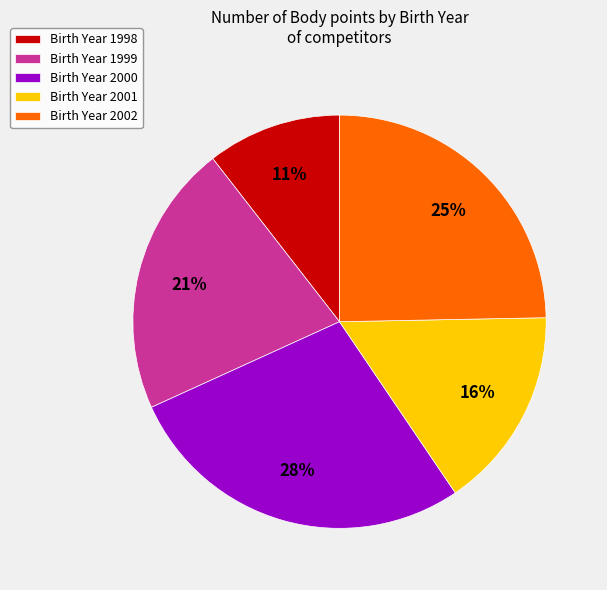

Is the sum of Birth Year 2002 and Birth Year 1999 greater than half?

No